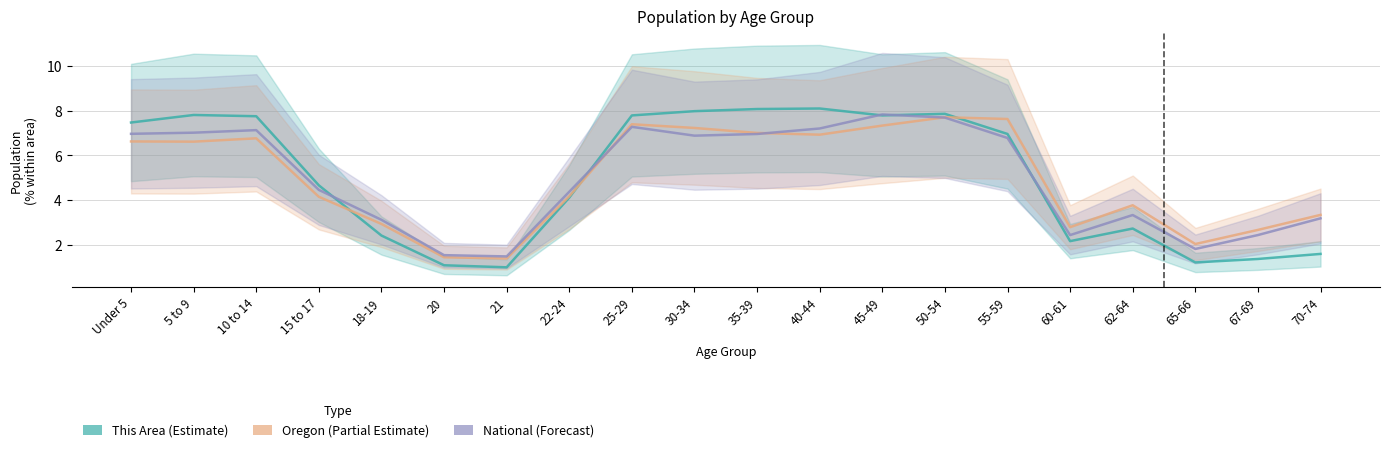

What is the sum of all This Area values?

100.0